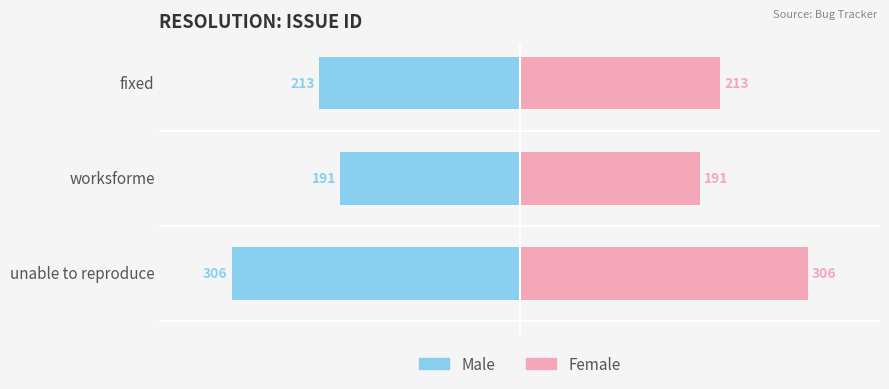

How many bars are there in each group?

2